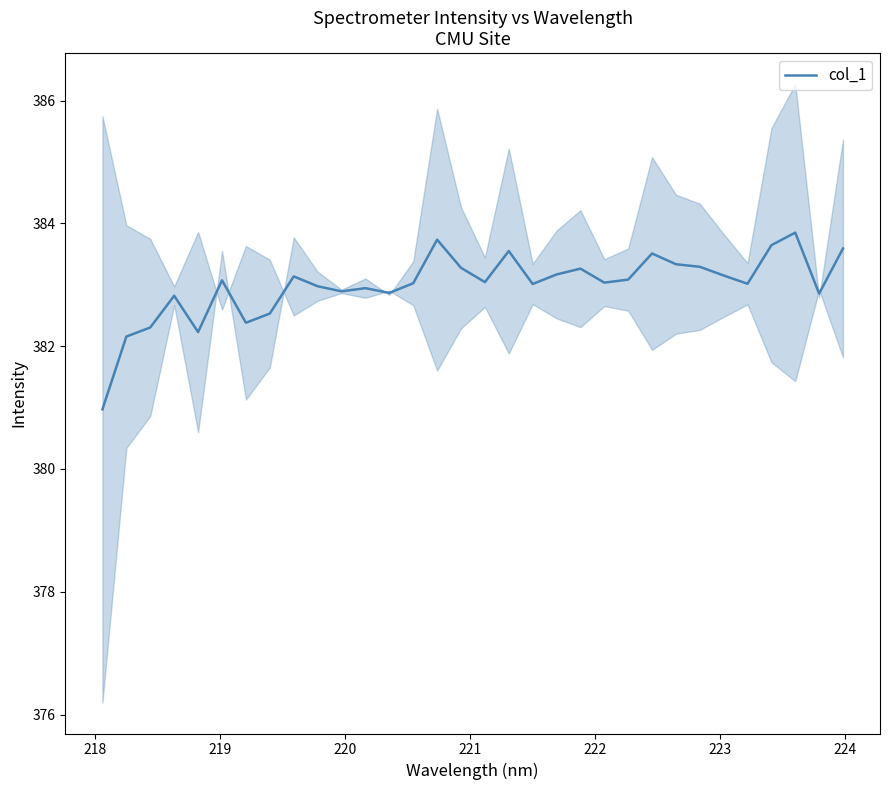

How many interior local peaks (higher than both neighbors) does the data have?

9